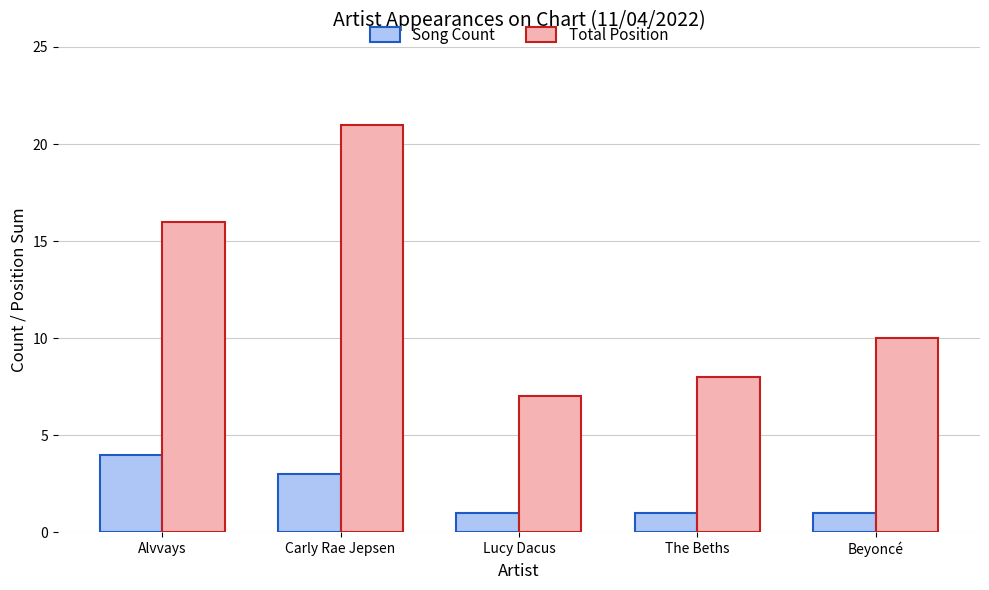

True or false: Total Position has a value of 16 at Alvvays.

True